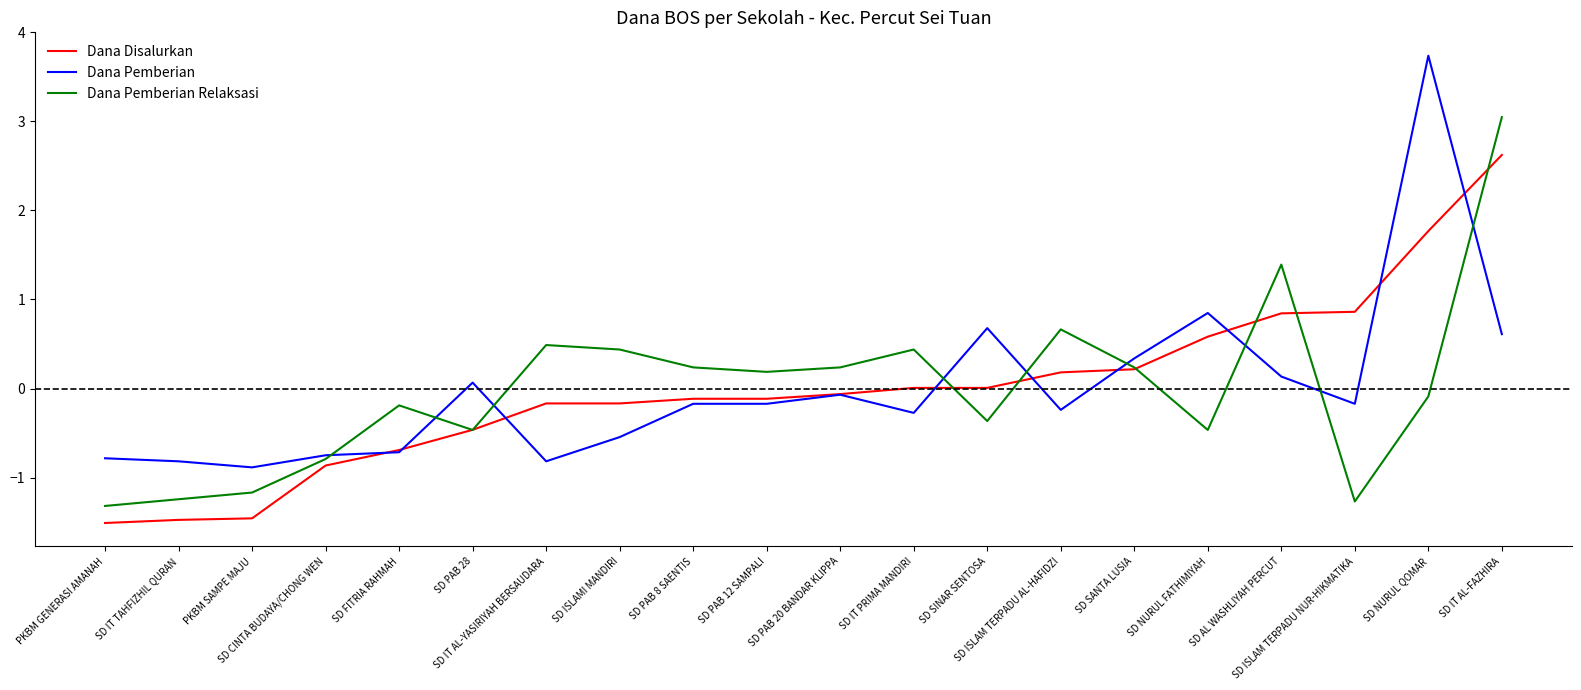

What is the highest value of the Dana Pemberian series?

3.7